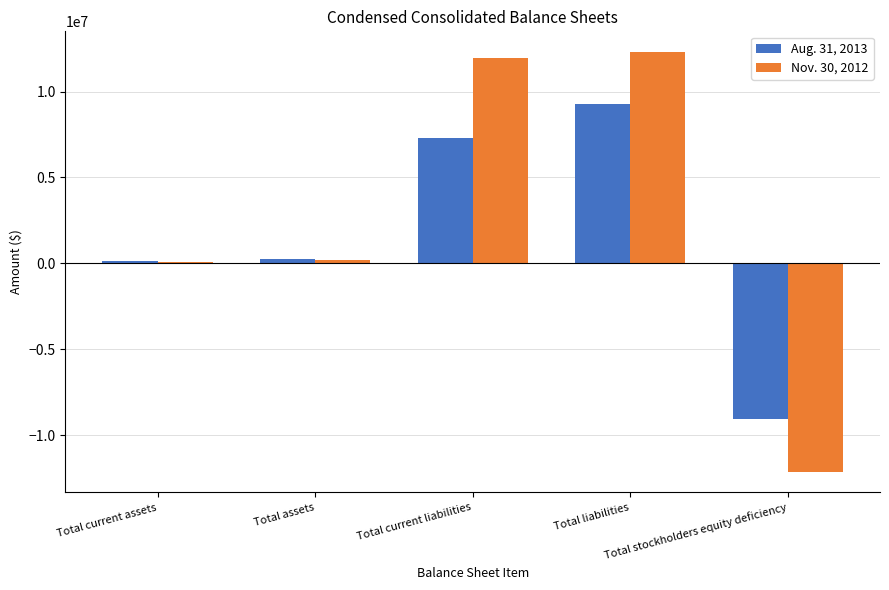

What is the approximate value of Nov. 30, 2012 at Total current liabilities?

11924956